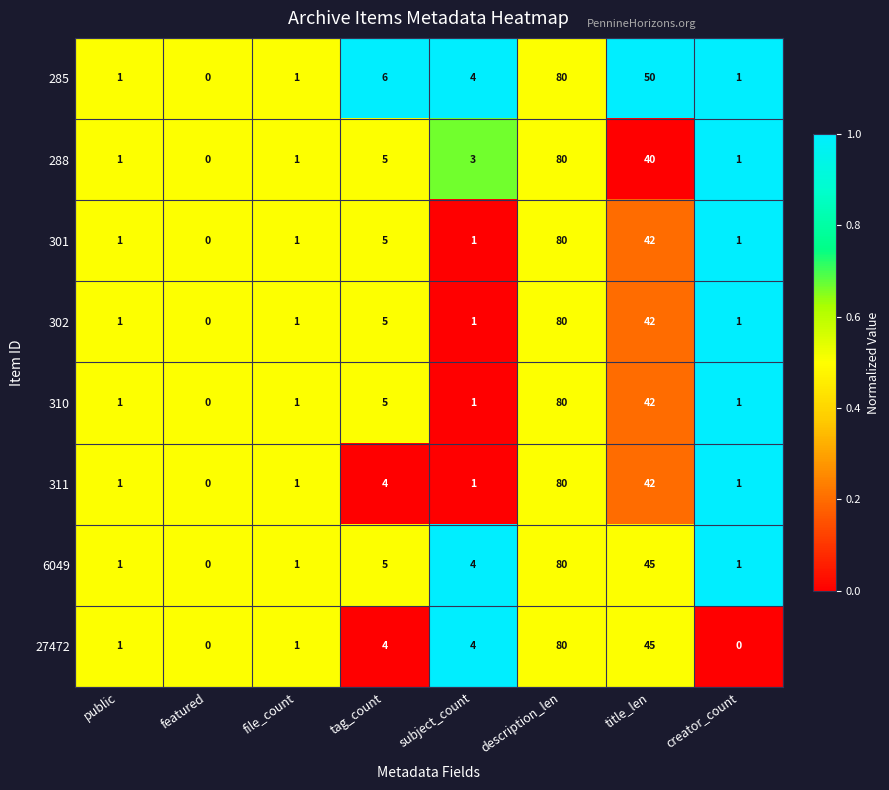

What is the average value of the 311 series?

16